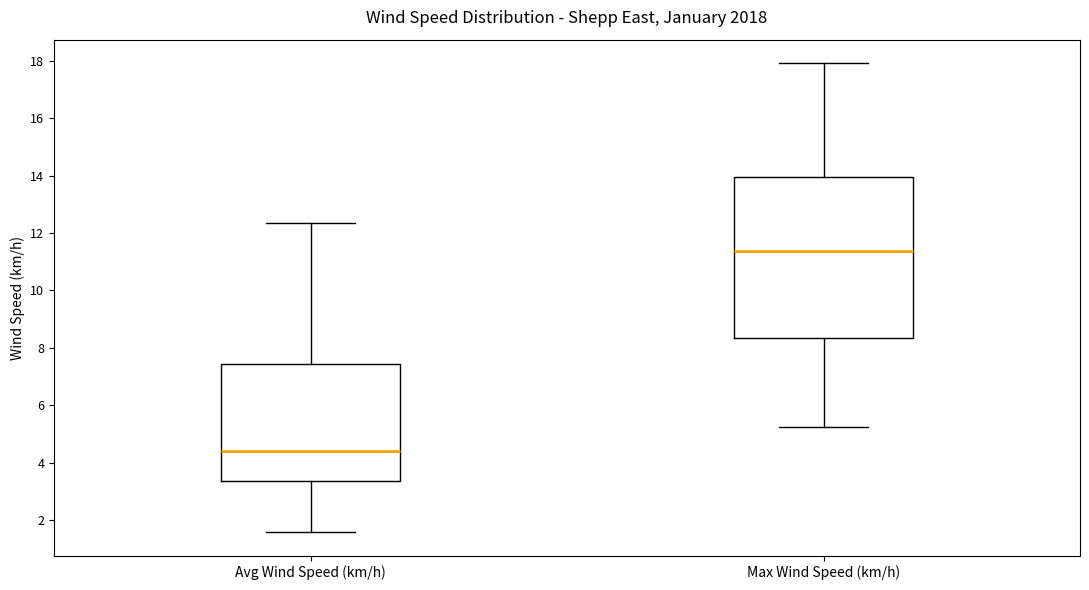

Which box's median line is the highest?

Max Wind Speed (km/h)